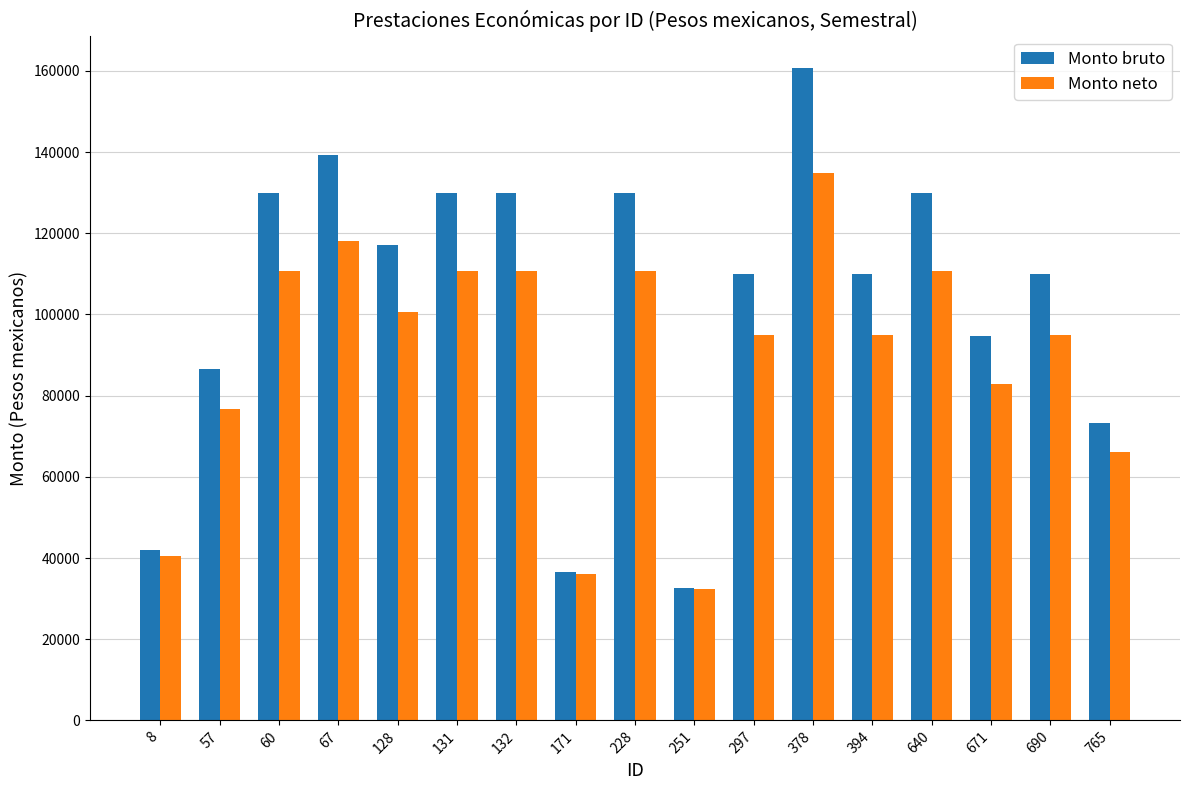

Between 297 and 640, which series saw the biggest shift?

Monto bruto